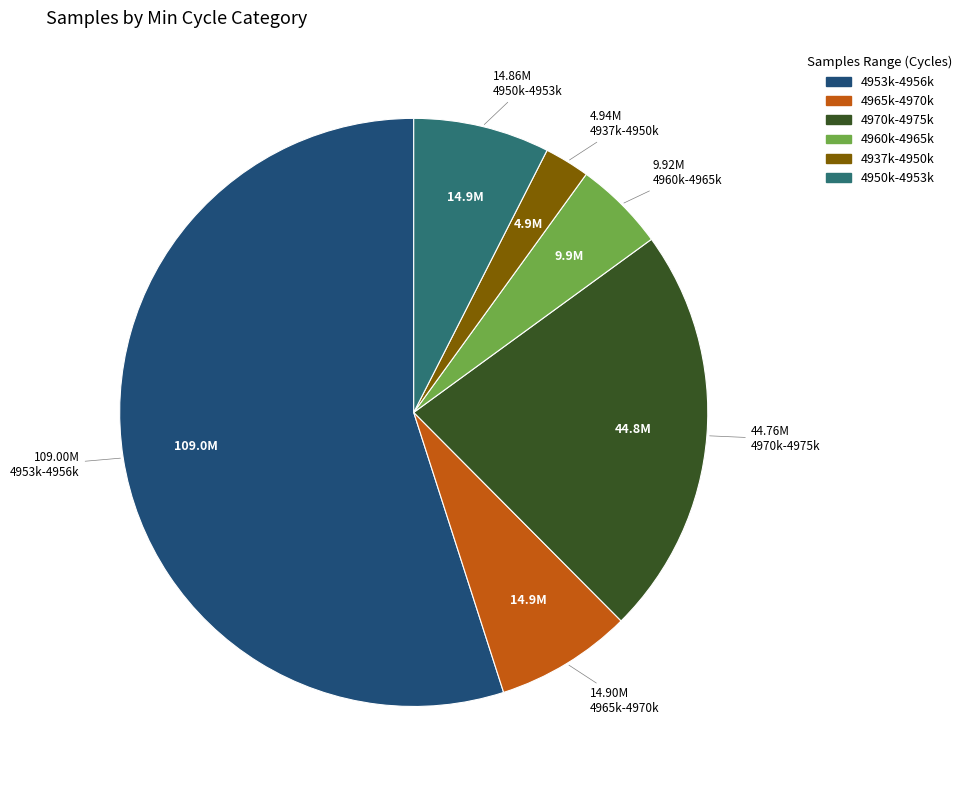

Is there any slice that represents more than half of the pie?

Yes